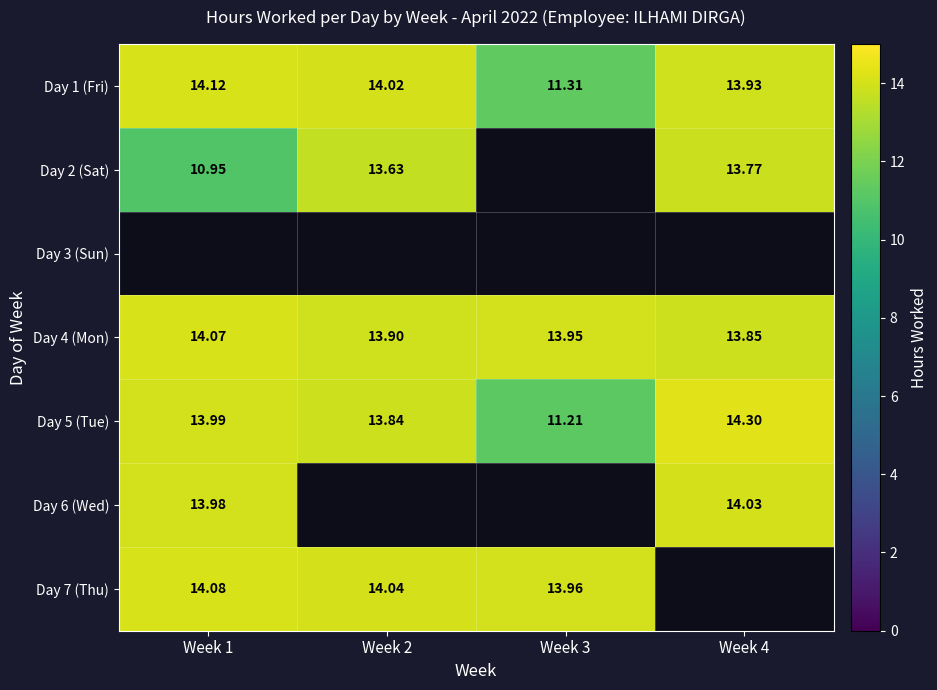

How many data points in Day 5 (Tue) are less than 13?

1